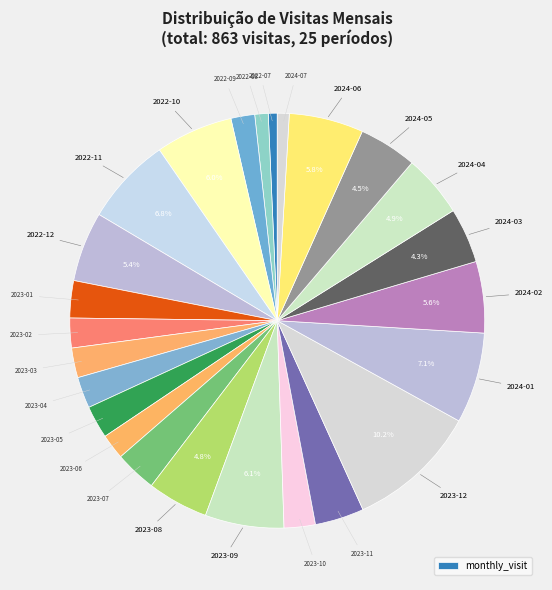

How many segments does this pie chart have?

25